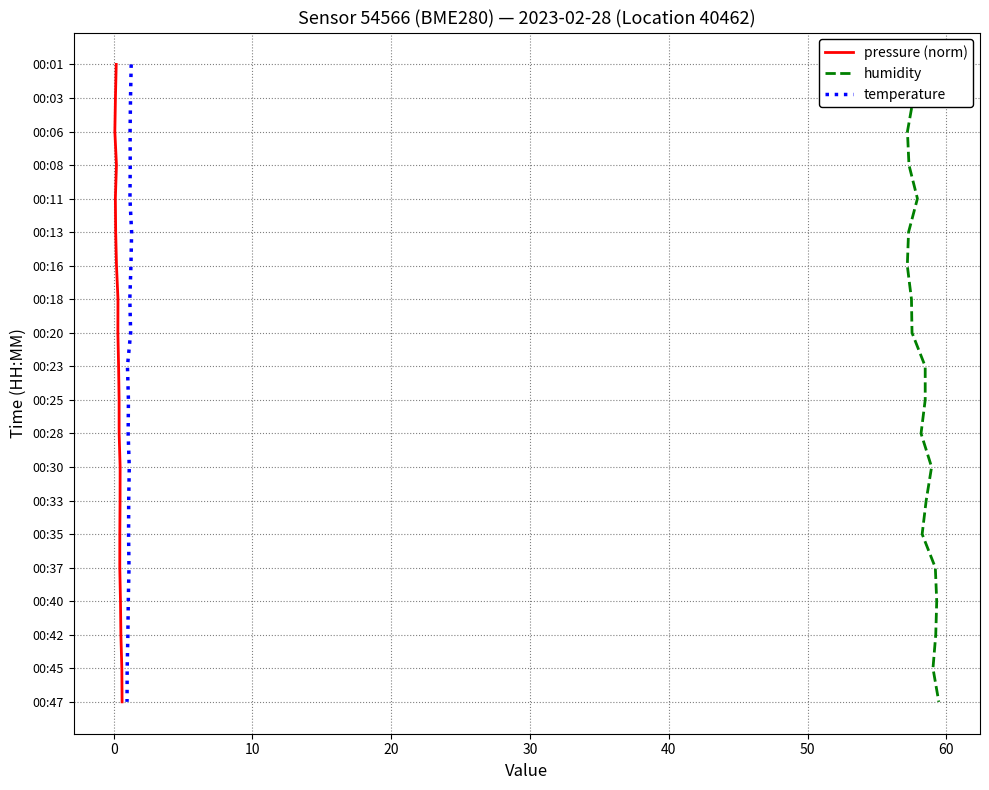

How many data points does each series have?

20